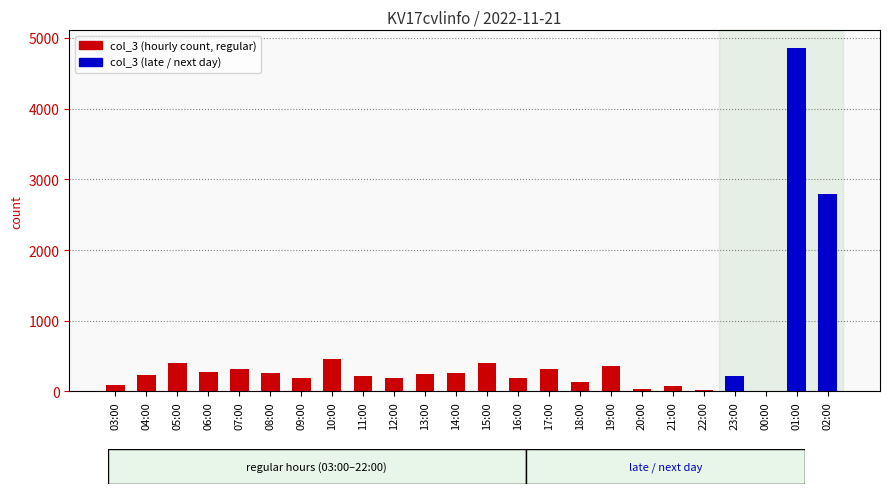

What is the change in value from 15:00 to 22:00?

-377